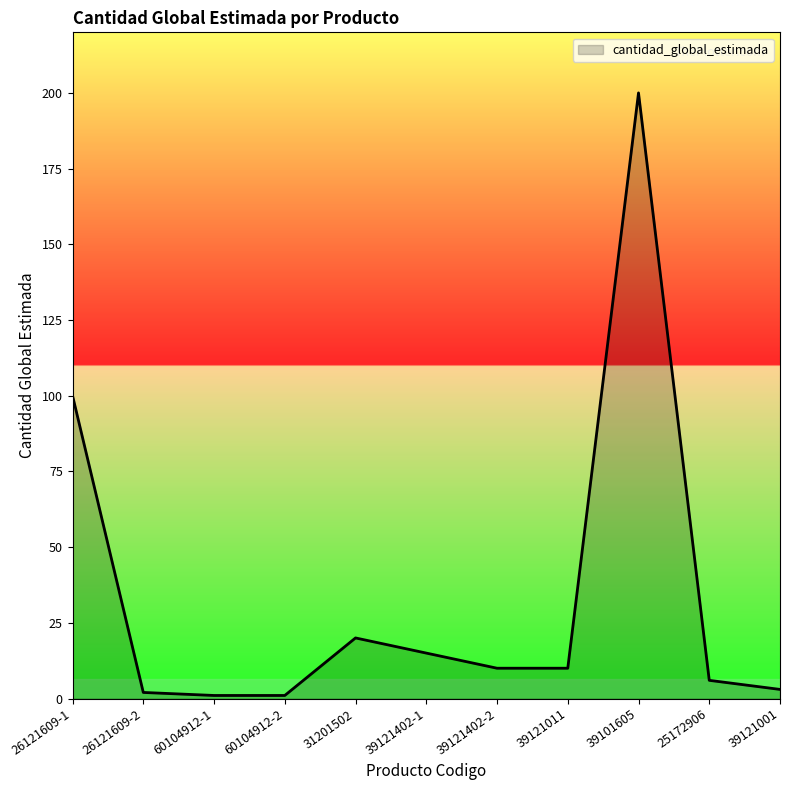

True or false: the data shows 6 at 25172906.

True